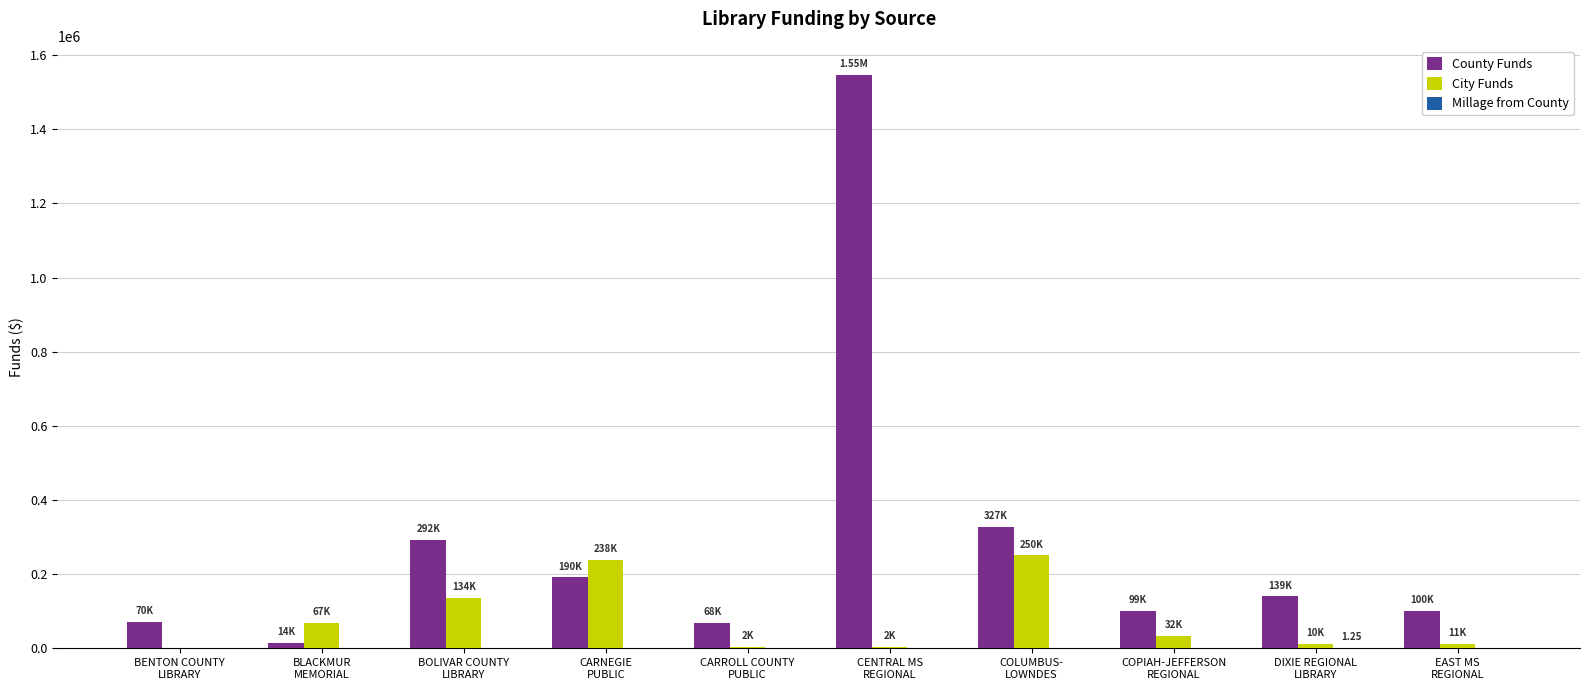

Does the chart contain stacked bars?

No